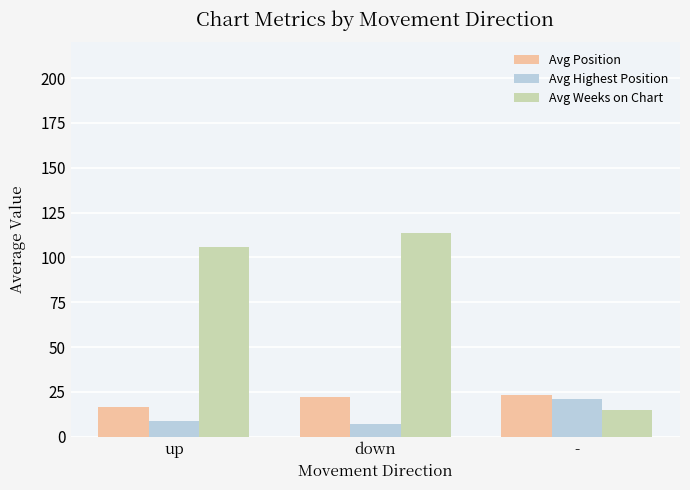

Which category has the highest value across all series?

down